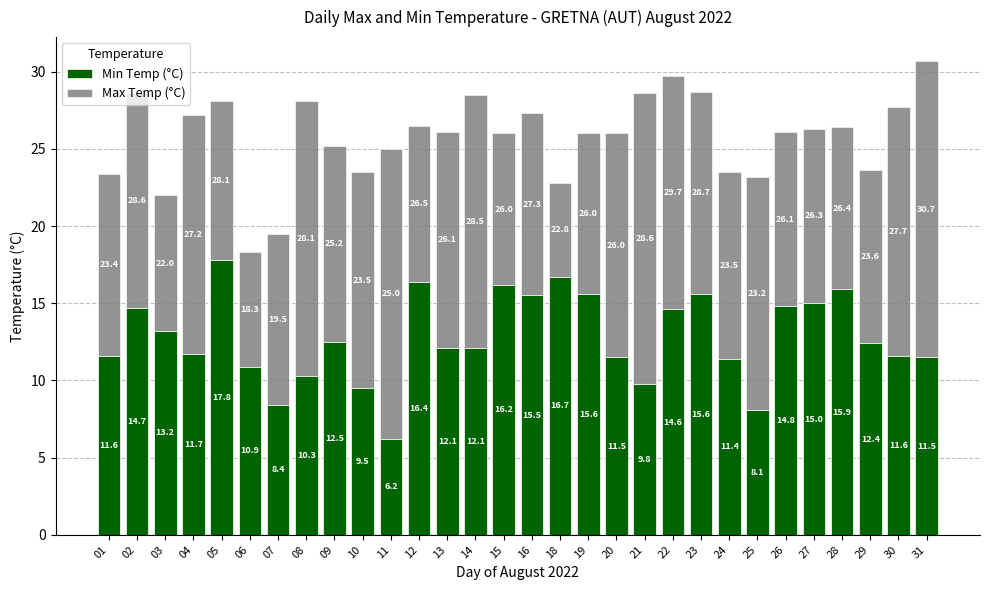

What is the difference between the Min Temp (°C) values at 24 and 10?

1.9